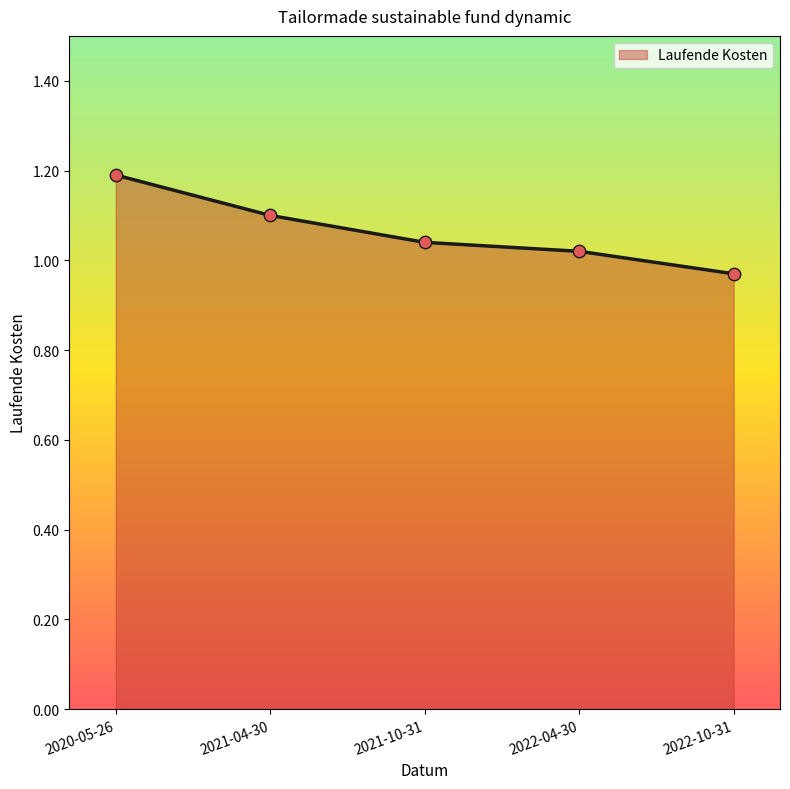

Which has a higher value, 2022-10-31 or 2021-04-30?

2021-04-30